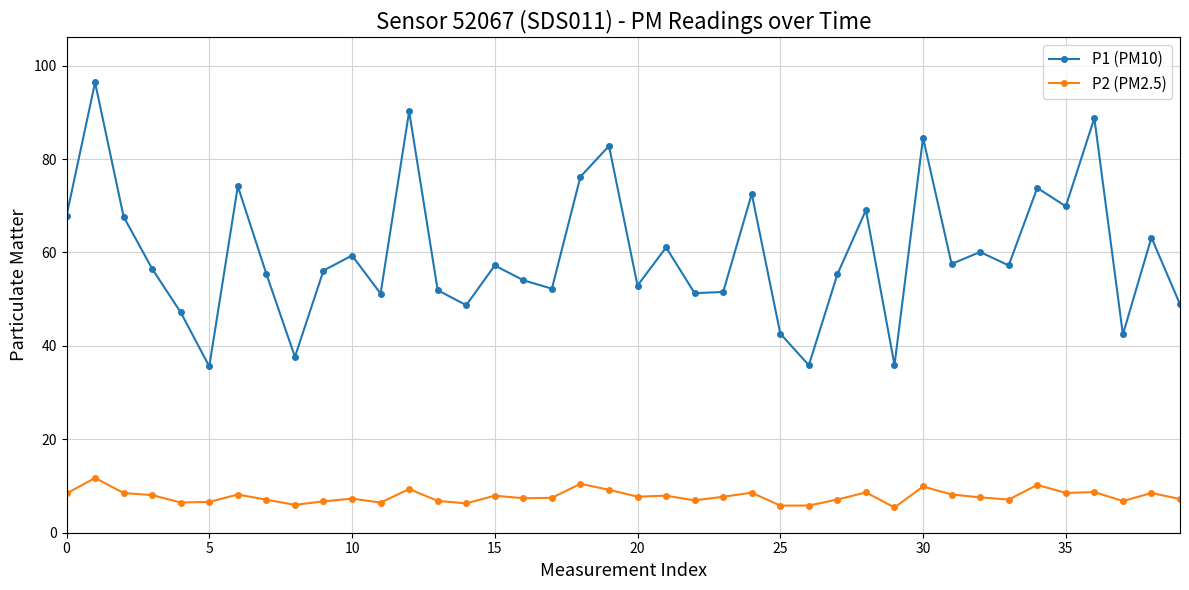

Which series has the largest range (max minus min)?

P1 (PM10)